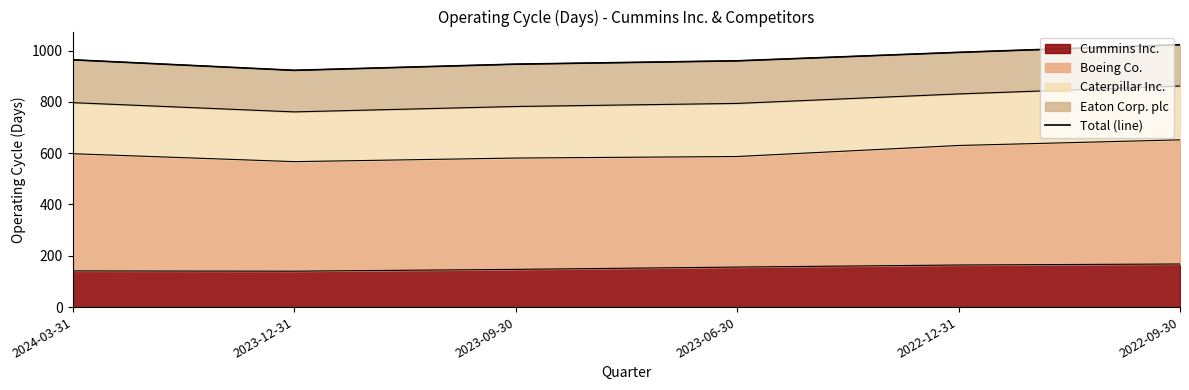

Rank the categories by value from highest to lowest.

2022-09-30, 2022-12-31, 2024-03-31, 2023-06-30, 2023-09-30, 2023-12-31